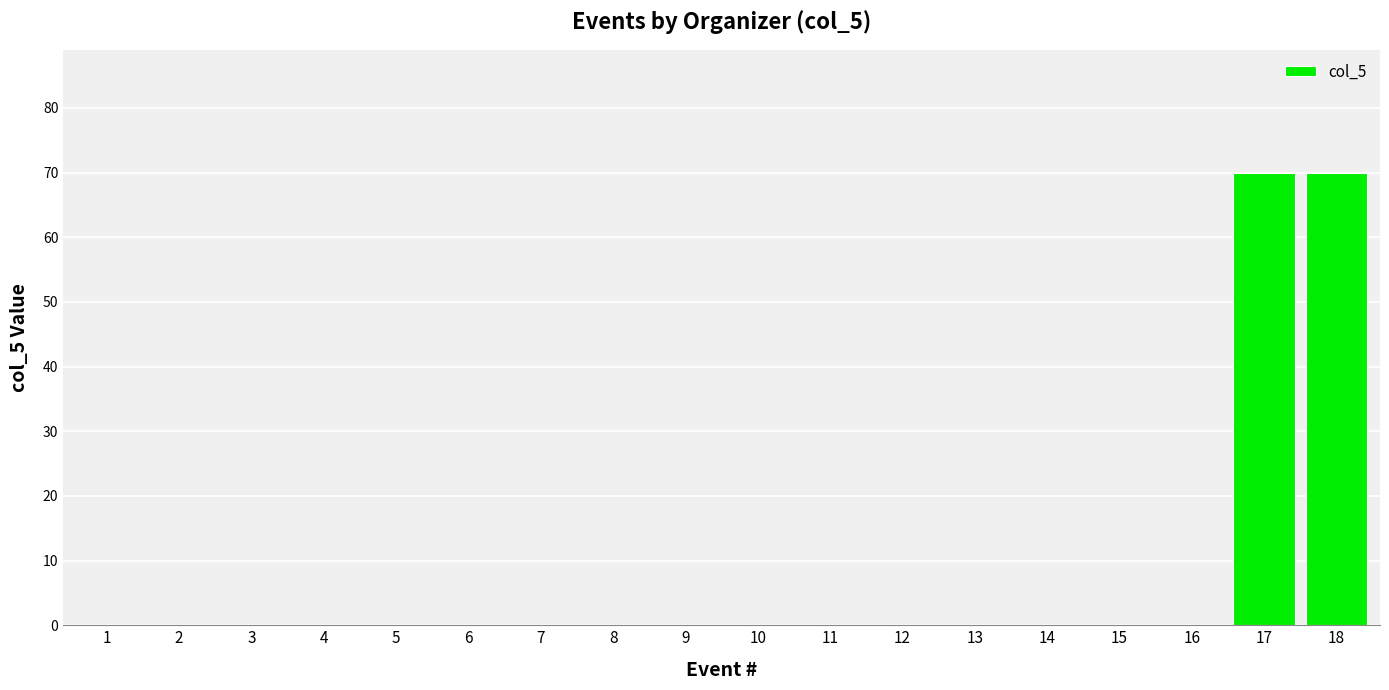

Are the bars horizontal?

No